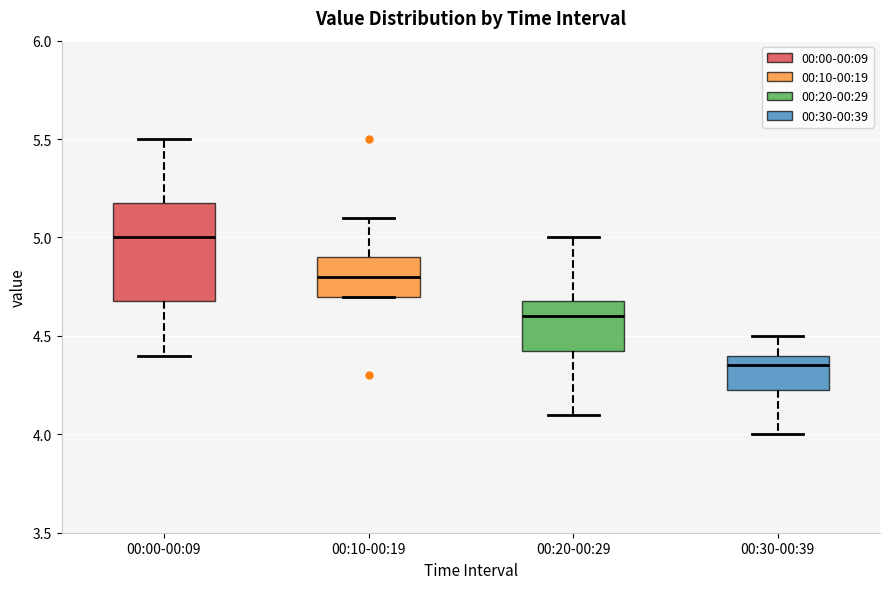

Reading left to right, transcribe this box plot: for each box, give where its median line is, the range the box spans, and where its two whiskers end, as read against the y-axis. The values are not printed on the chart, so give them approximately, as read against the axis.

00:00-00:09: median 5.00, box 4.70 to 5.20, whiskers 4.40 to 5.50
00:10-00:19: median 4.80, box 4.70 to 4.90, whiskers 4.70 to 5.10
00:20-00:29: median 4.60, box 4.45 to 4.70, whiskers 4.10 to 5.00
00:30-00:39: median 4.35, box 4.25 to 4.40, whiskers 4.00 to 4.50